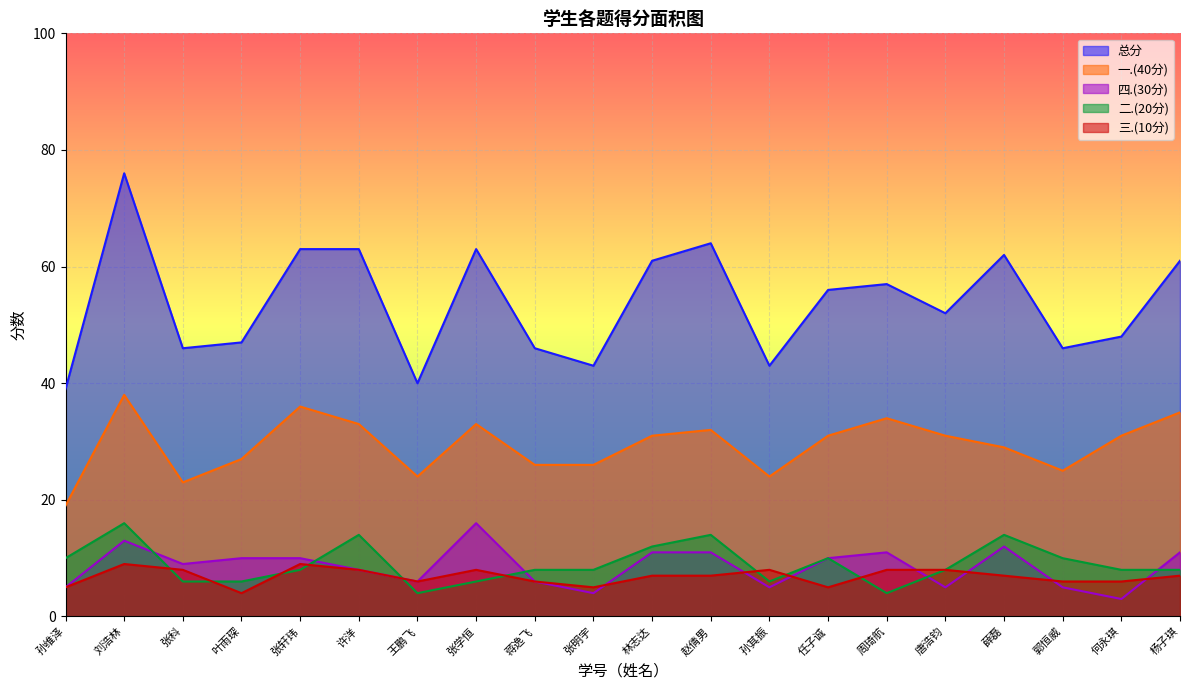

Which series has the widest spread of values?

总分